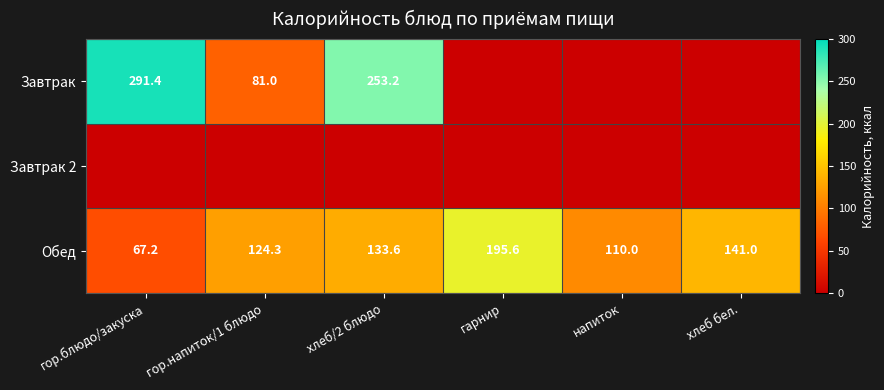

At which label is Обед closest to 131?

хлеб/2 блюдо